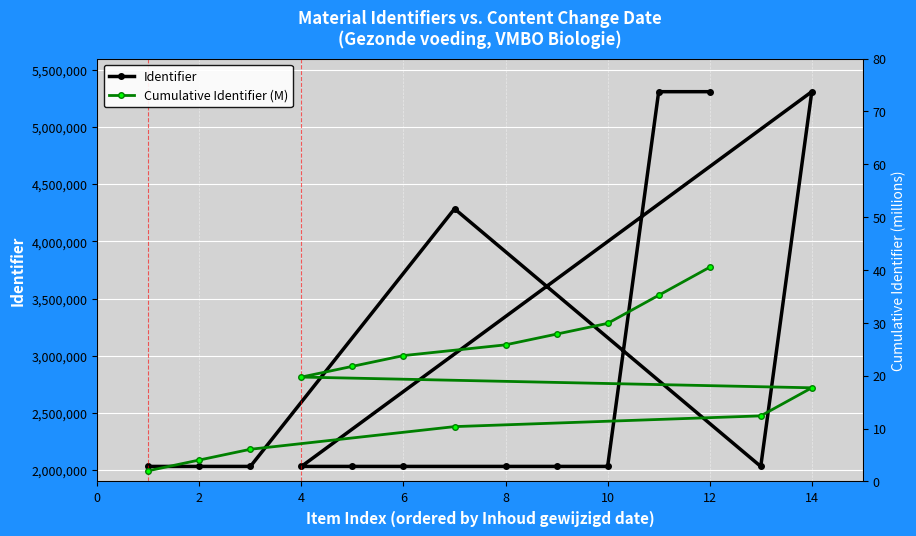

What is the label of the 2nd point from the left?

2